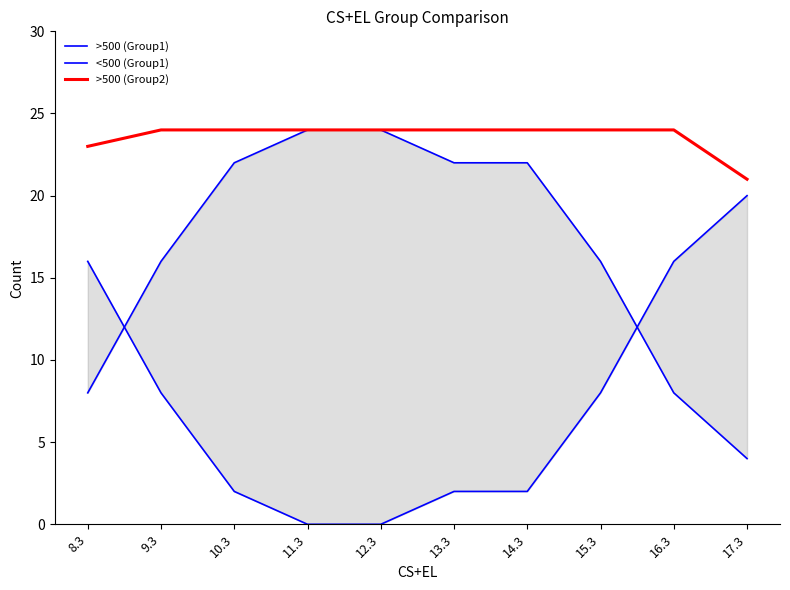

At which label does >500 (Group2) reach its peak?

9.3